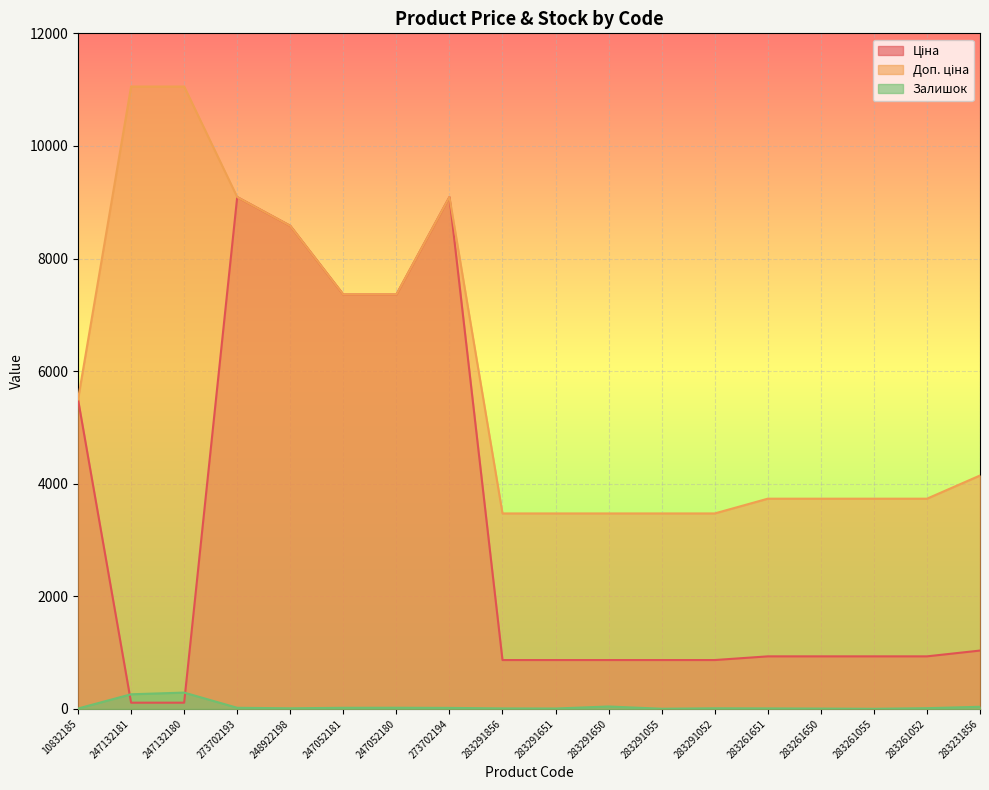

What position from the left is 273702193?

4